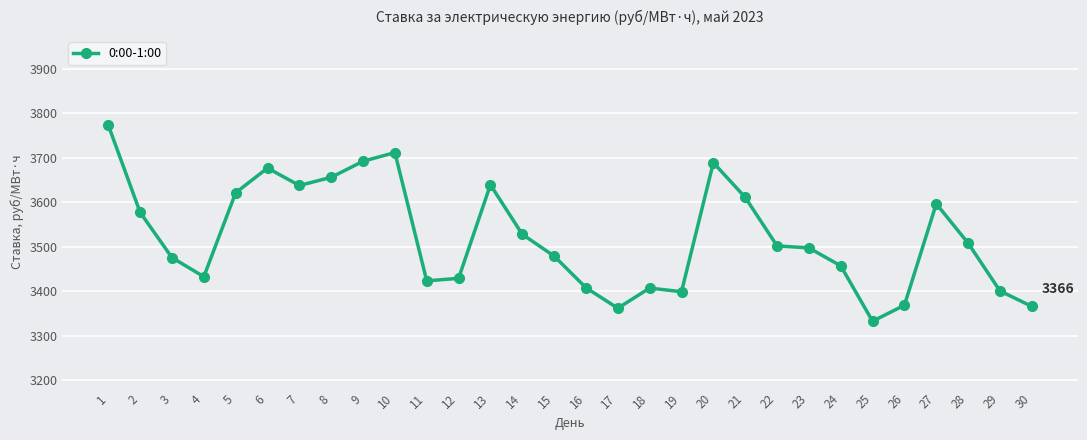

At which label does the data first exceed 3502?

1